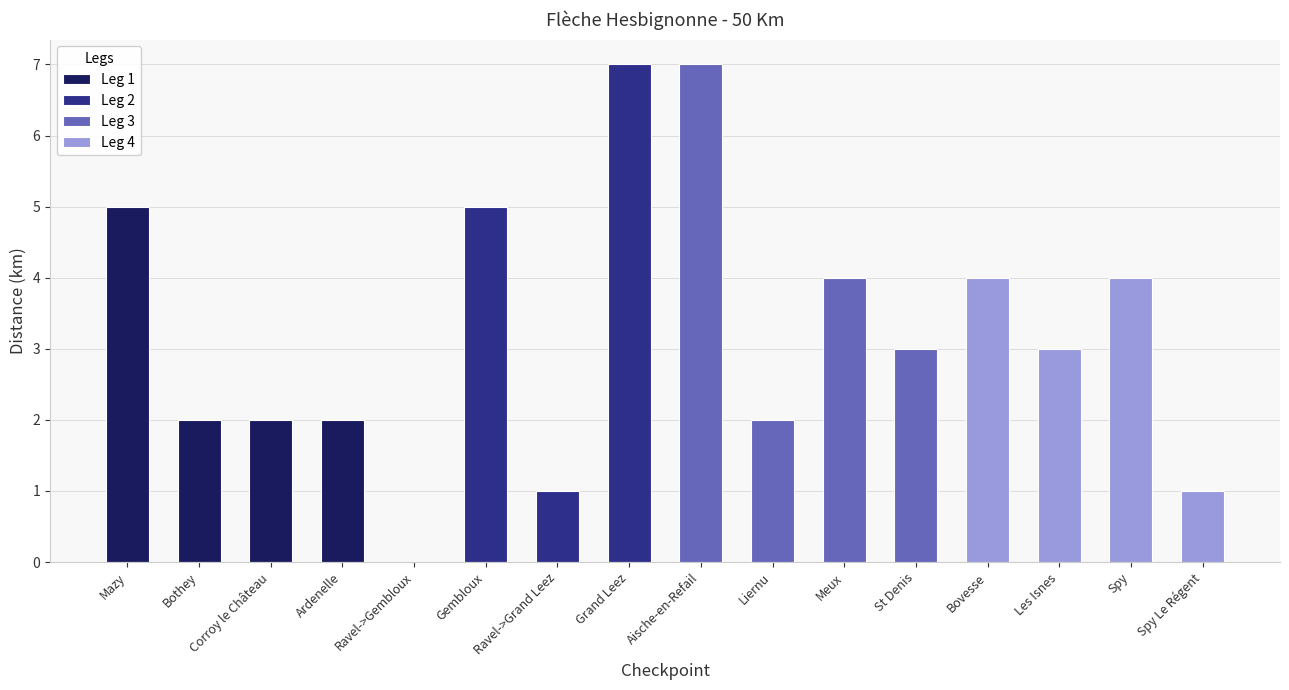

What is the value of the 3rd bar from the left?

2